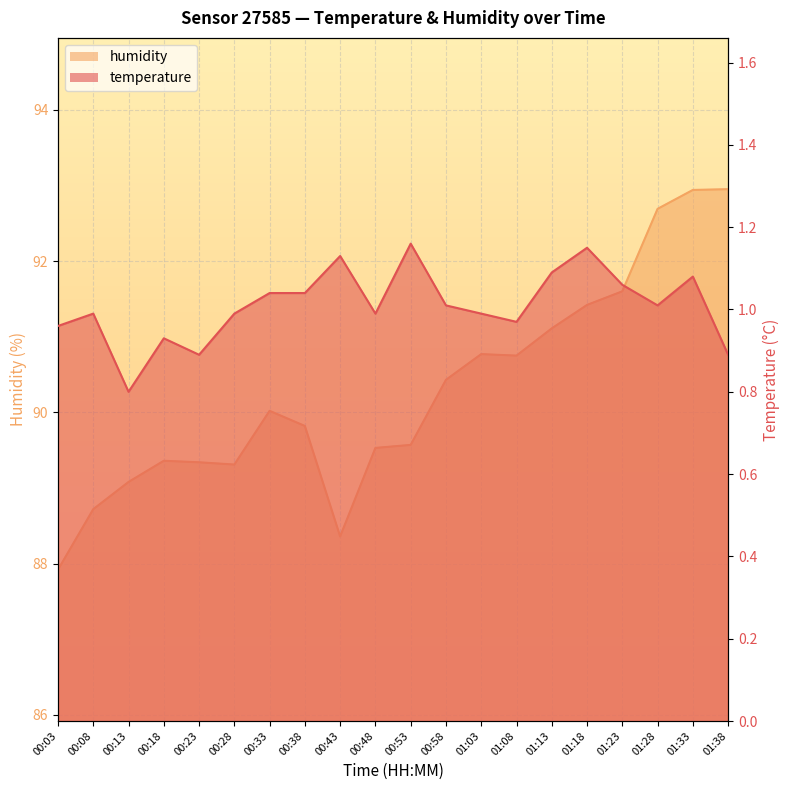

What is the label of the 5th point from the right?

01:18